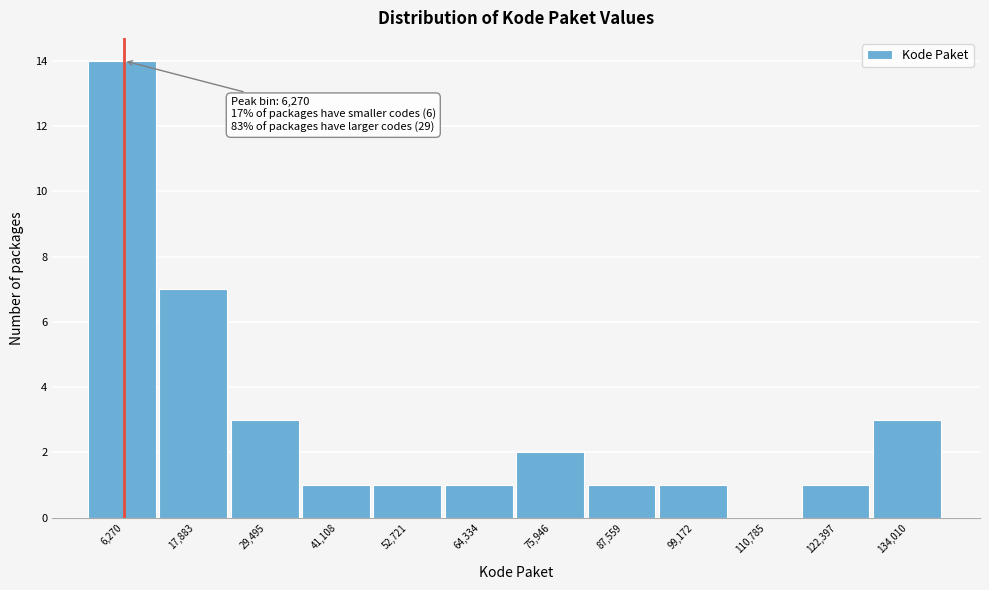

Over which range of the x-axis is the bar tallest?

0 to 12000